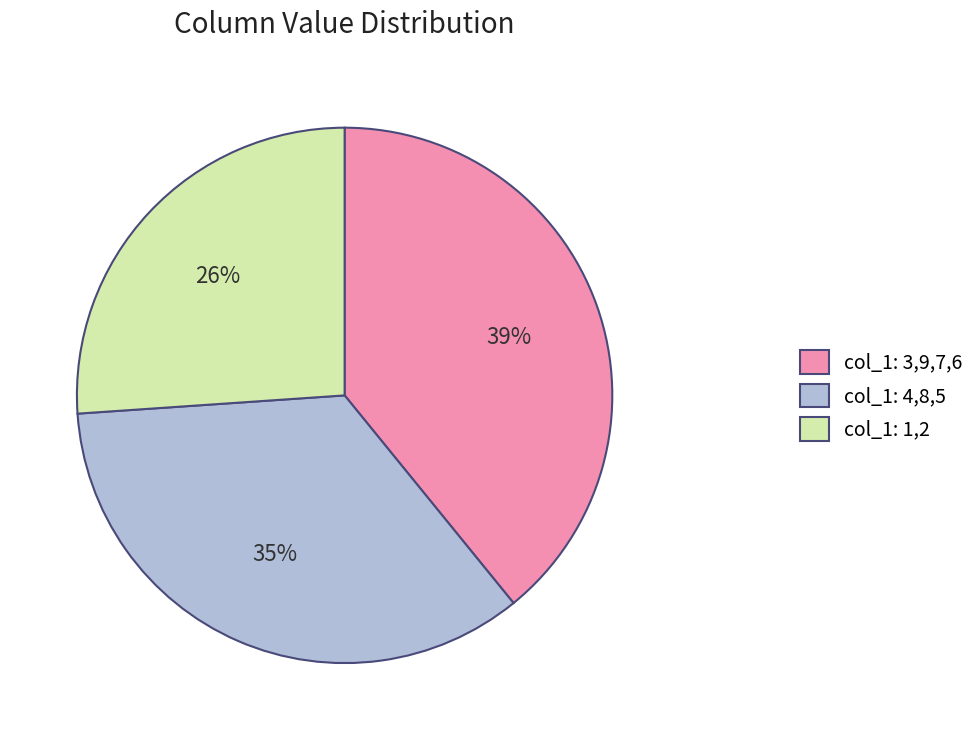

What is the largest slice in the pie chart?

col_1: 3,9,7,6